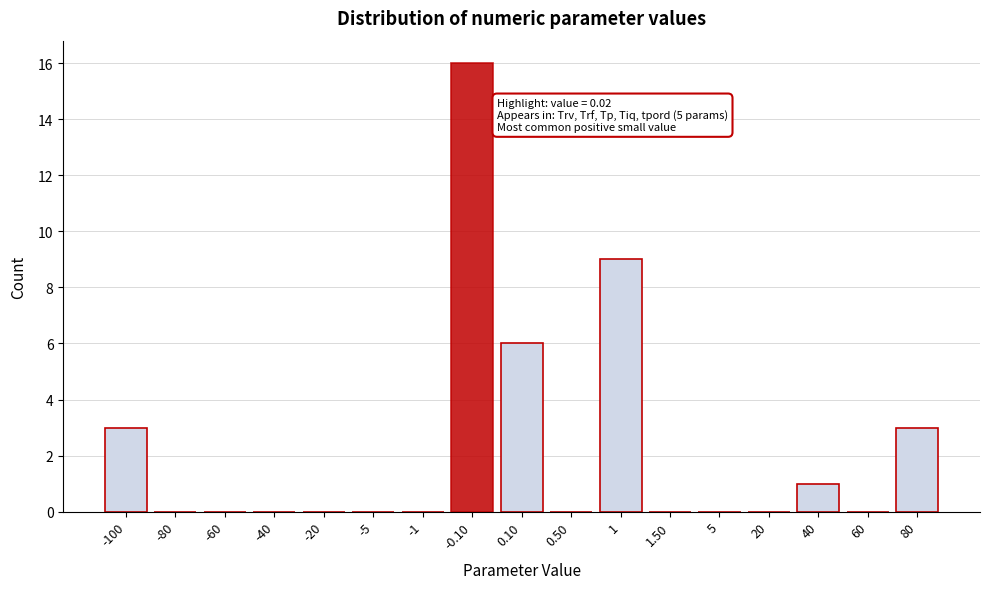

Reading left to right, extract all data points from this chart.

-100=3	-80=0	-60=0	-40=0	-20=0	-5=0	-1=0	-0.10=16	0.10=6	0.50=0	1=9	1.50=0	5=0	20=0	40=1	60=0	80=3